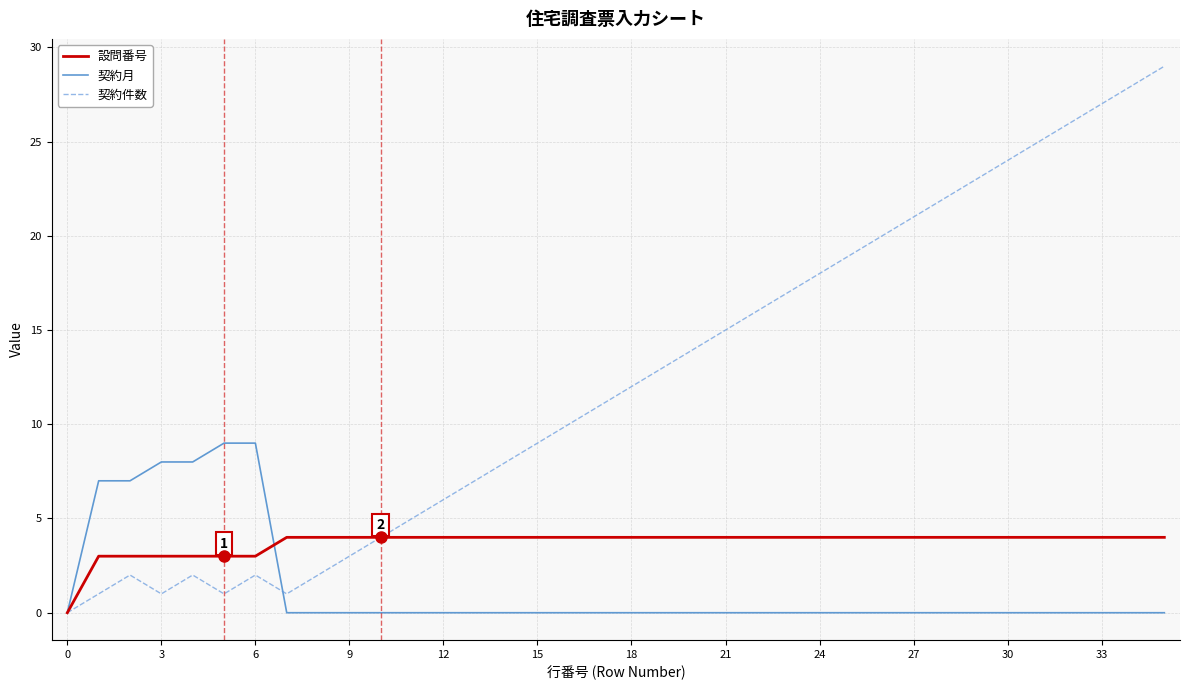

Rank the series by their maximum value, from highest to lowest.

契約件数, 契約月, 設問番号